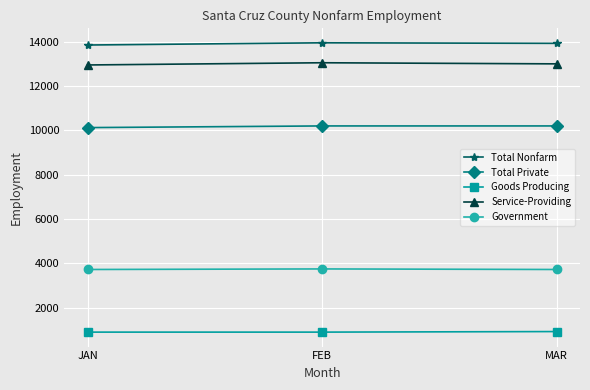

At which label is Service-Providing closest to 13000?

MAR